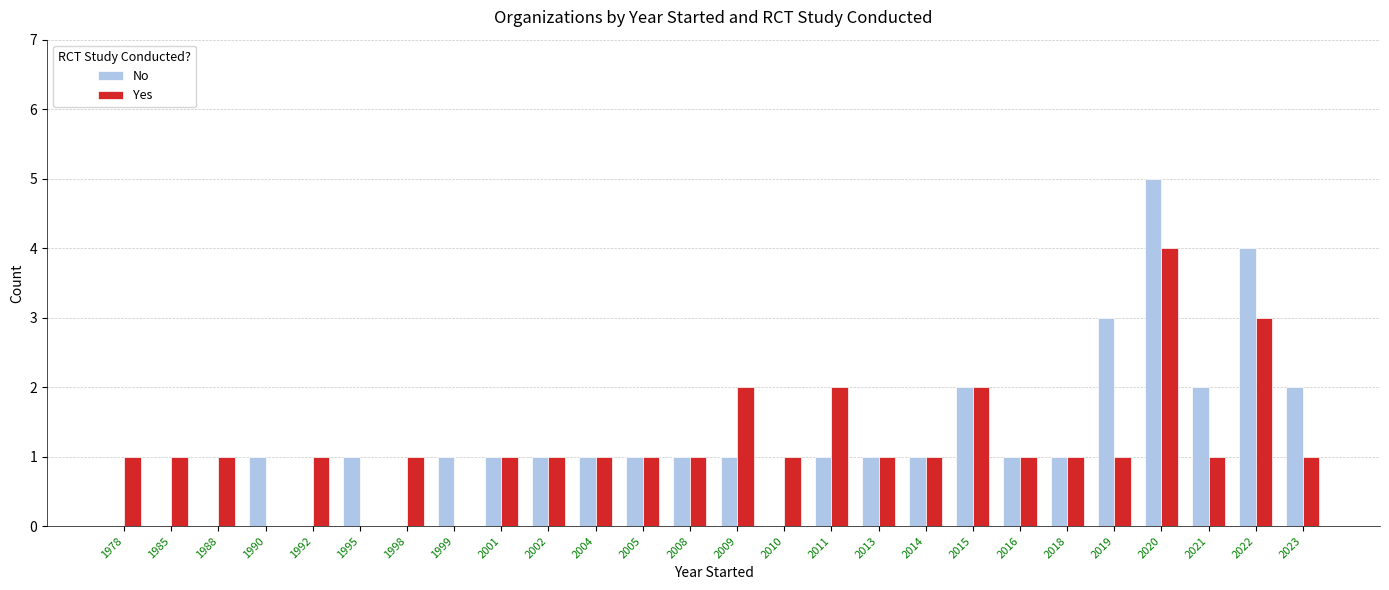

What is the sum of the Yes values at 2023 and 1992?

2